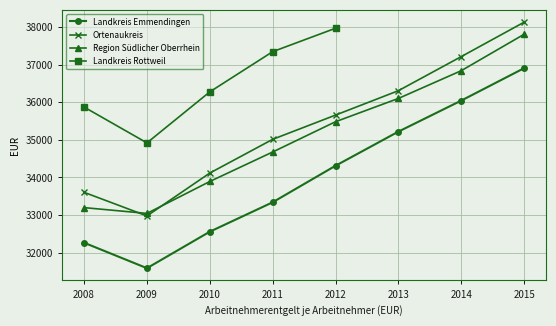

What is the approximate value of Ortenaukreis at 2014, to the nearest 10?

37210